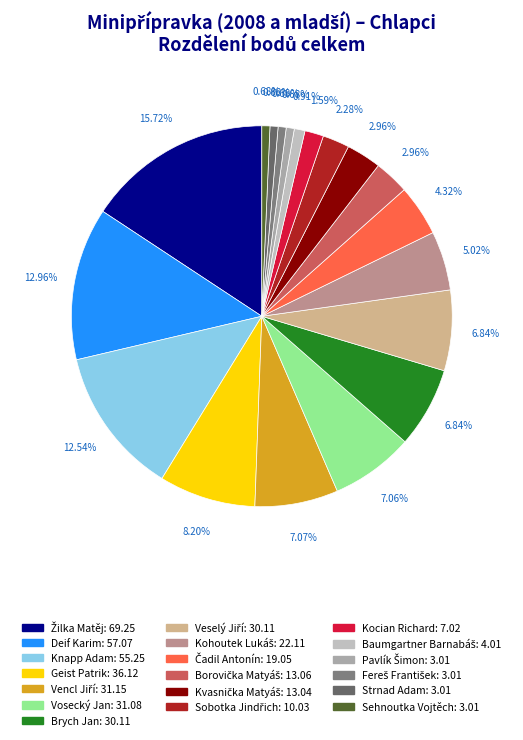

How many slices are in this pie chart?

19